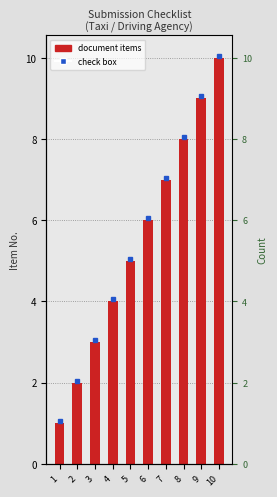

Reading right to left, what are all the values shown in this chart?

10=10	9=9	8=8	7=7	6=6	5=5	4=4	3=3	2=2	1=1